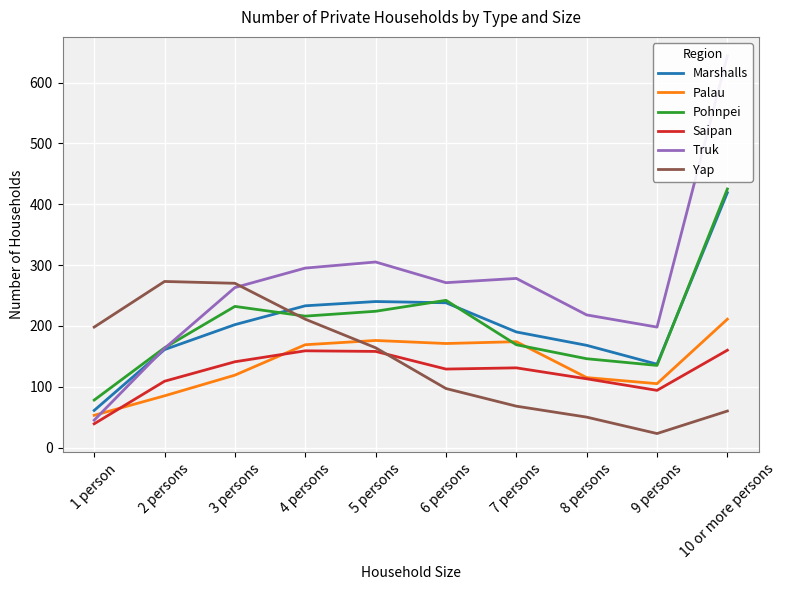

True or false: Yap has a value of 111 at 7 persons.

False